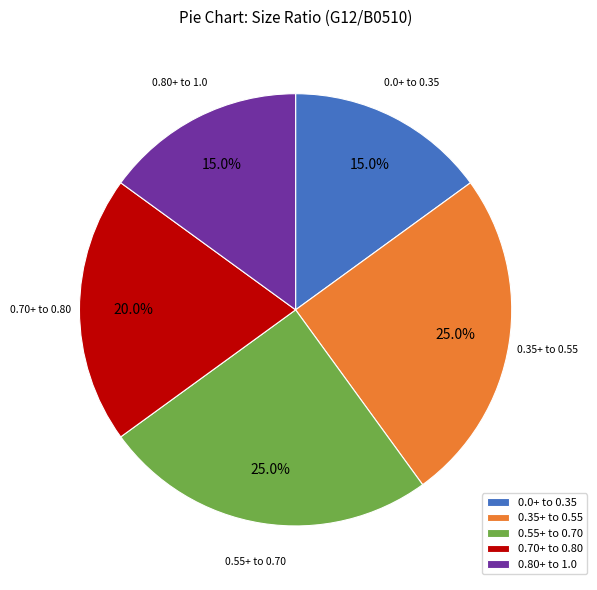

To the nearest percent, what is the average slice percentage?

20%